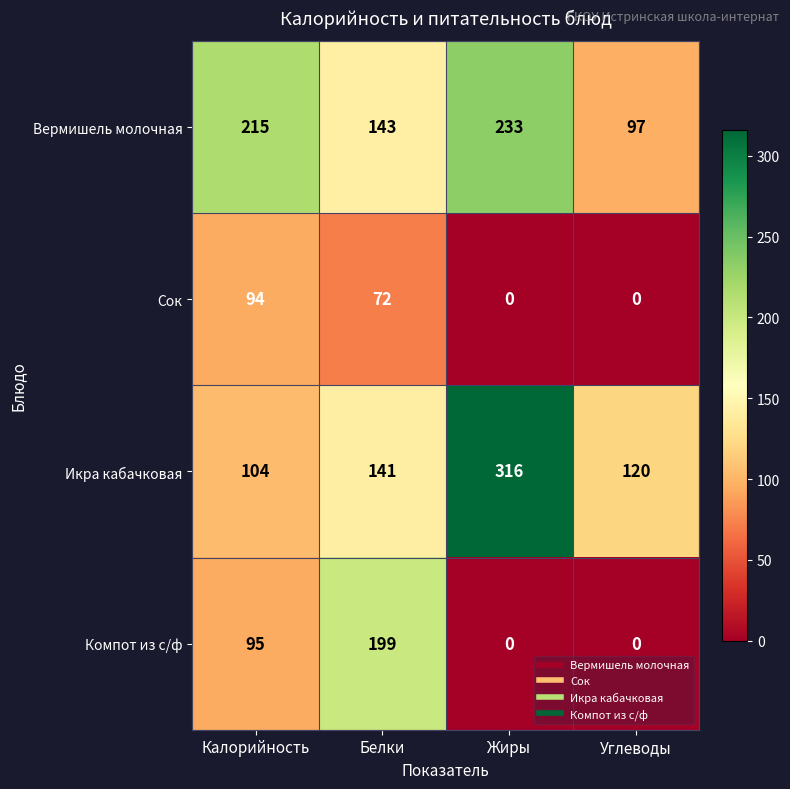

At which category is the sum across all series the highest?

Белки